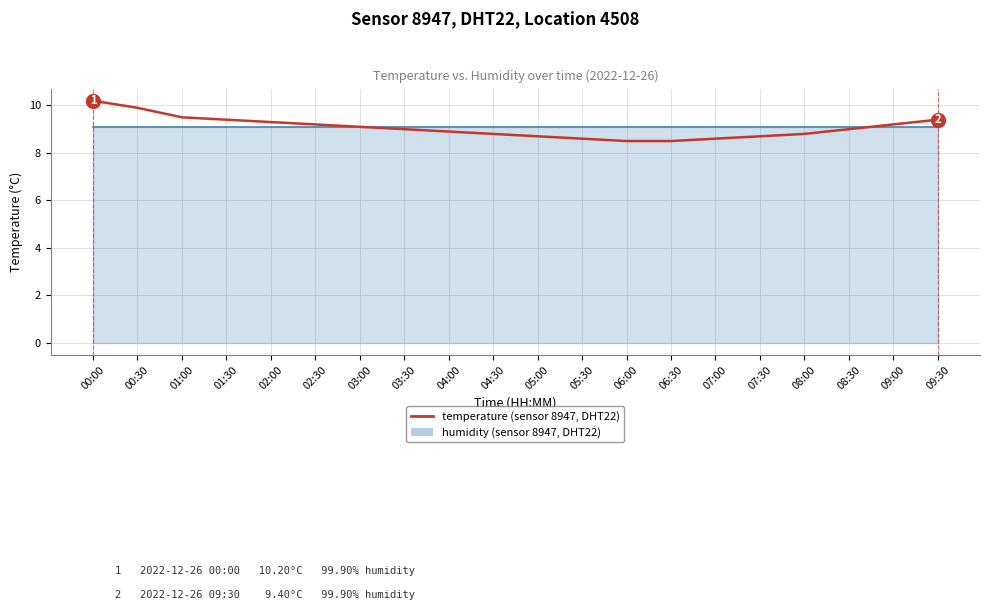

What is the value of the 4th point from the left?

9.4